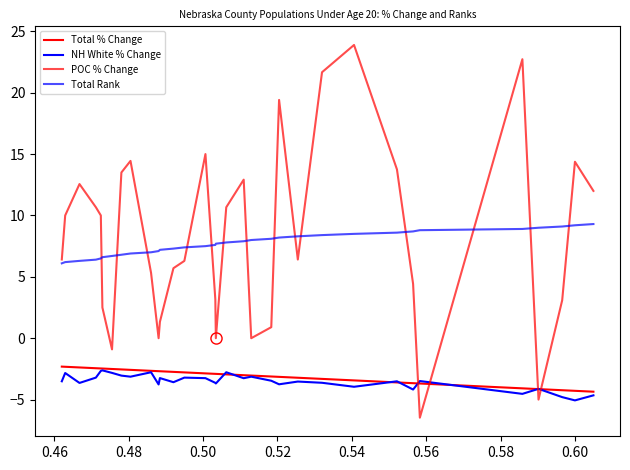

Is this an area chart (filled region under the line)?

No